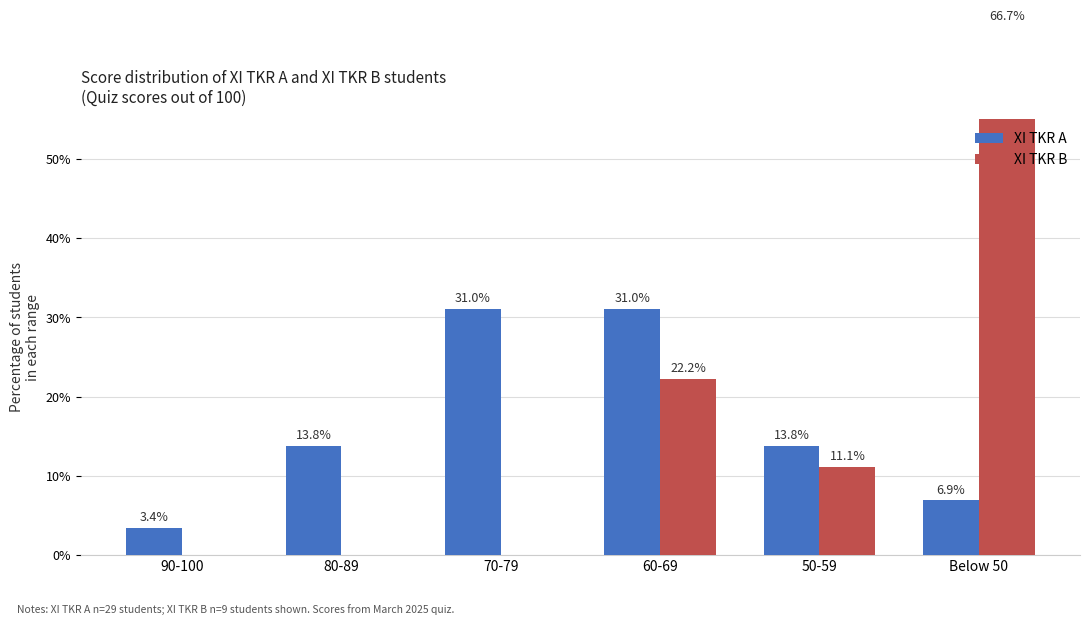

What are all the series names shown in the legend?

XI TKR A, XI TKR B